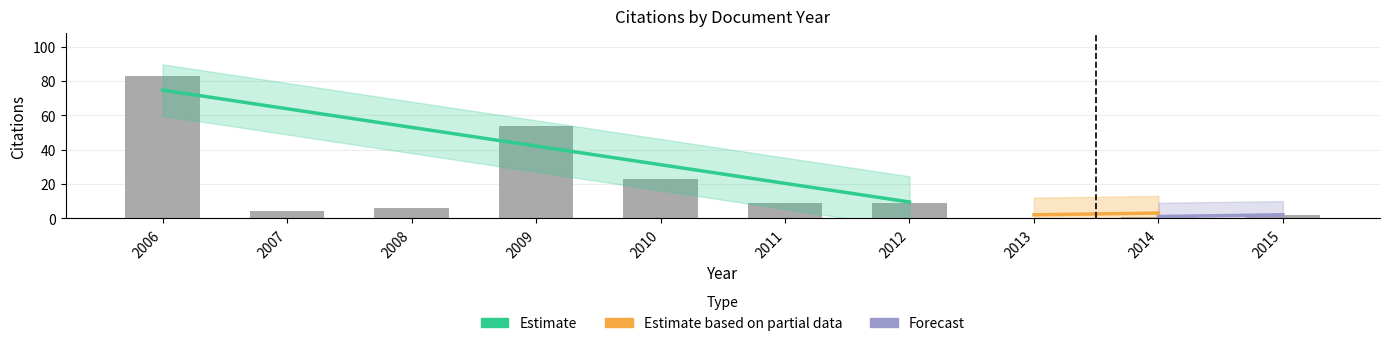

Where is the data nearest to the value 41?

2009